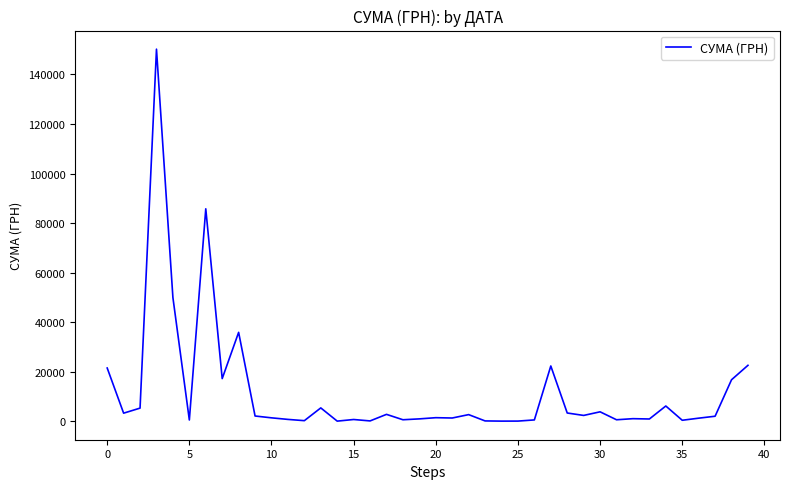

What is the difference between the maximum and minimum values?

150065.7